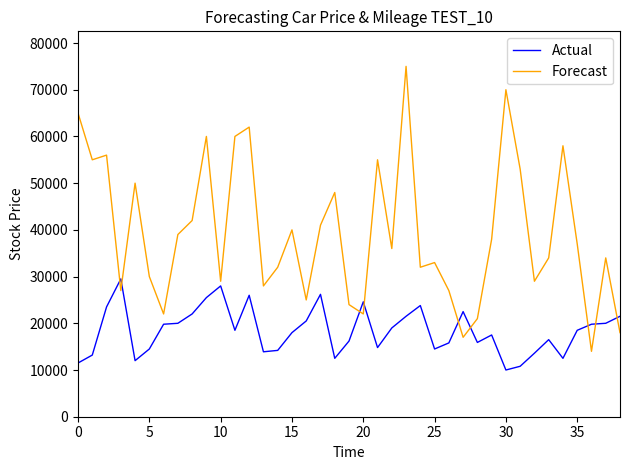

What is the highest value of the Actual series?

29500